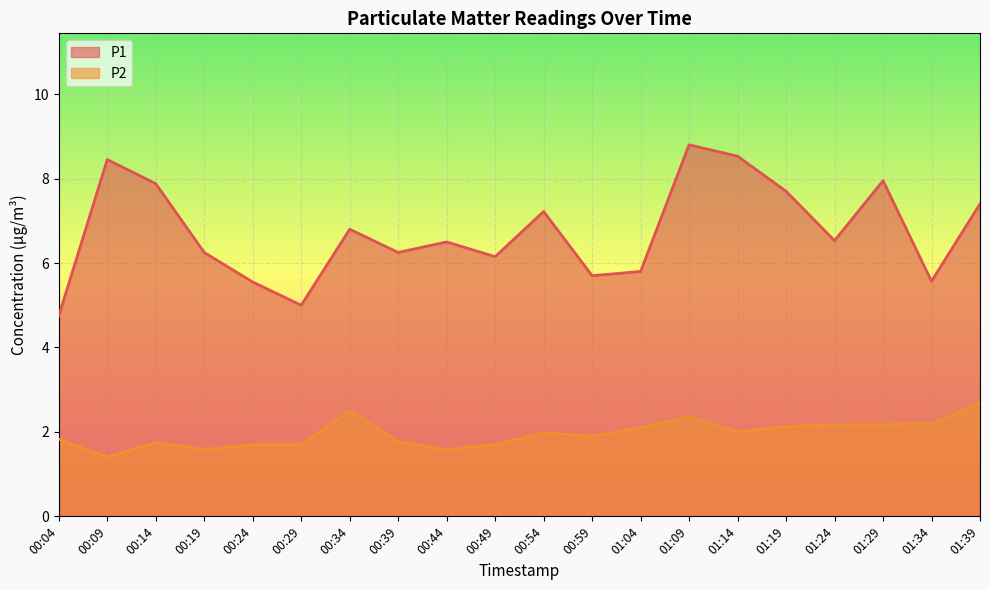

Which series has the largest range (max minus min)?

P1